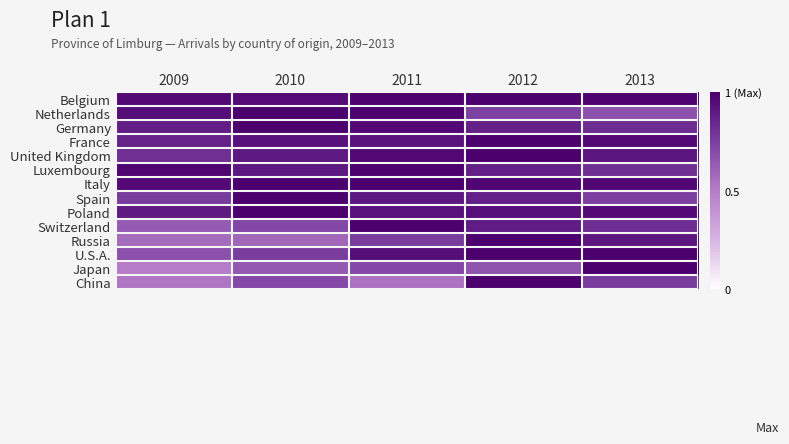

How many data points does each series have?

5